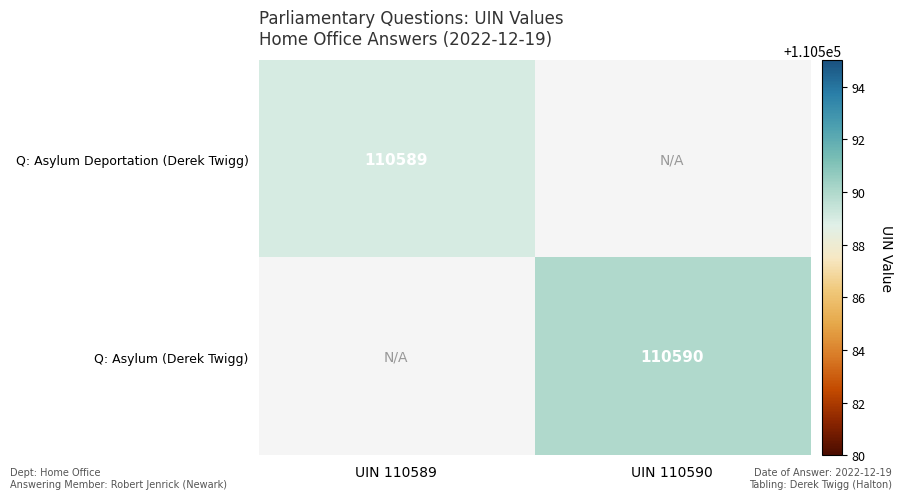

Is the value of Q: Asylum Deportation (Derek Twigg) at UIN 110589 greater than the value of Q: Asylum (Derek Twigg) at UIN 110590?

No